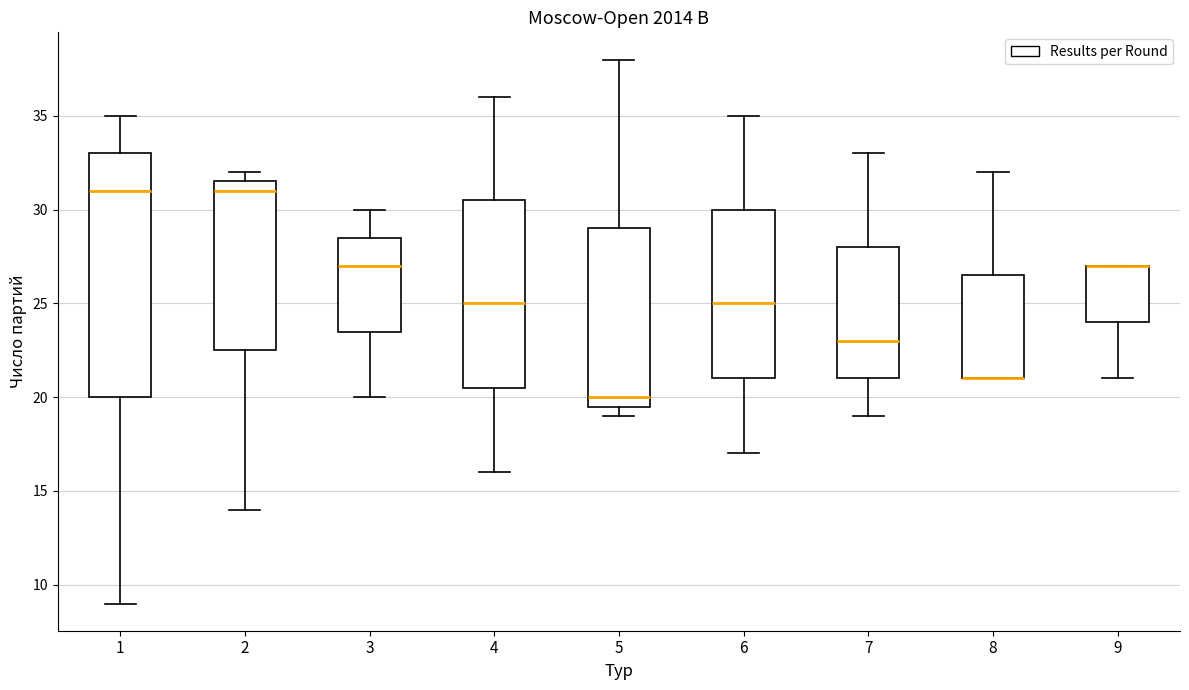

Reading left to right, read every box against the y-axis: the position of its median line, the range the box covers, and the ends of its whiskers. The values are not printed on the chart, so give them approximately, as read against the axis.

1: median 31.0, box 20.0 to 33.0, whiskers 9.0 to 35.0
2: median 31.0, box 22.5 to 31.5, whiskers 14.0 to 32.0
3: median 27.0, box 23.5 to 28.5, whiskers 20.0 to 30.0
4: median 25.0, box 20.5 to 30.5, whiskers 16.0 to 36.0
5: median 20.0, box 19.5 to 29.0, whiskers 19.0 to 38.0
6: median 25.0, box 21.0 to 30.0, whiskers 17.0 to 35.0
7: median 23.0, box 21.0 to 28.0, whiskers 19.0 to 33.0
8: median 21.0 (drawn on the box's lower edge), box 21.0 to 26.5, whiskers 21.0 to 32.0
9: median 27.0 (drawn on the box's upper edge), box 24.0 to 27.0, whiskers 21.0 to 27.0